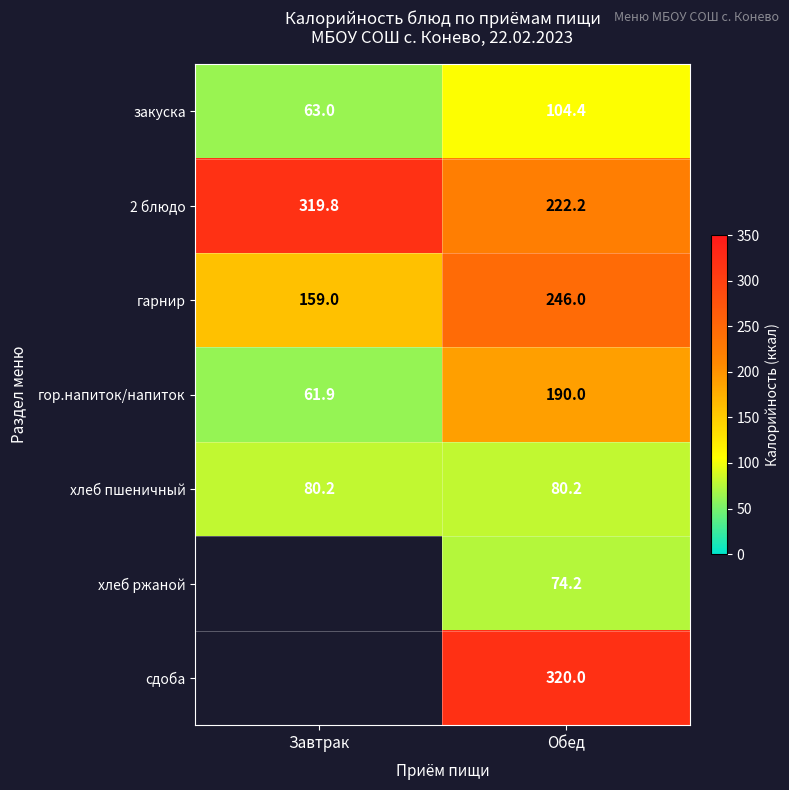

The гор.напиток/напиток series shows 15.8 at Завтрак. True or false?

False